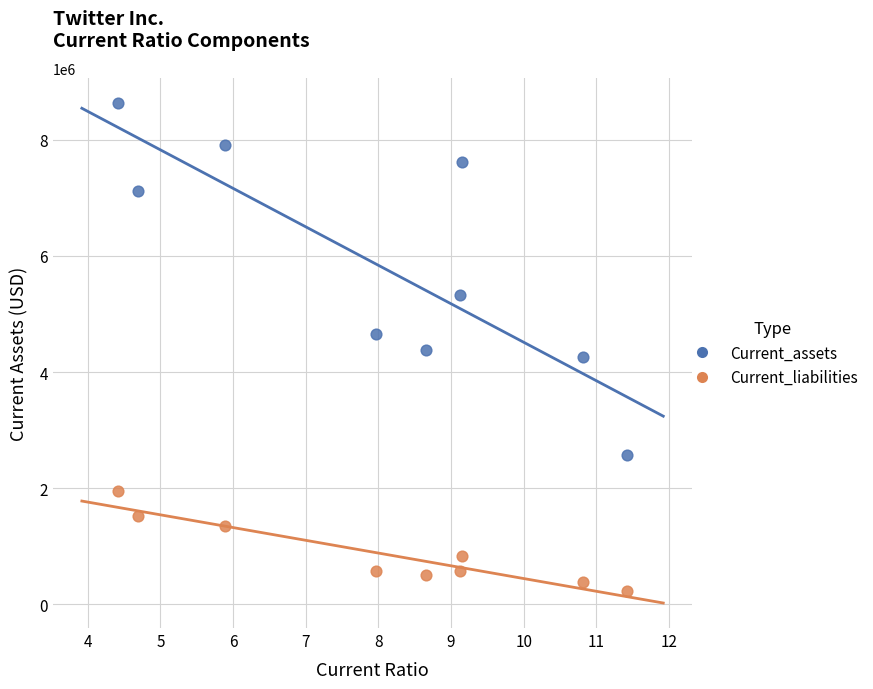

What are all the series names shown in the legend?

Current_assets, Current_liabilities